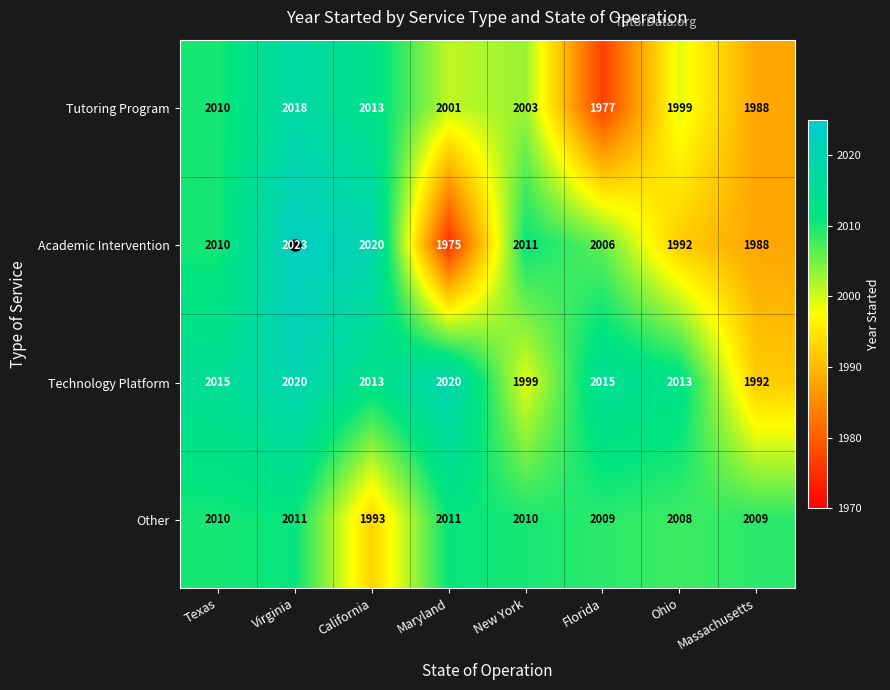

At which category is the sum across all series the highest?

Virginia